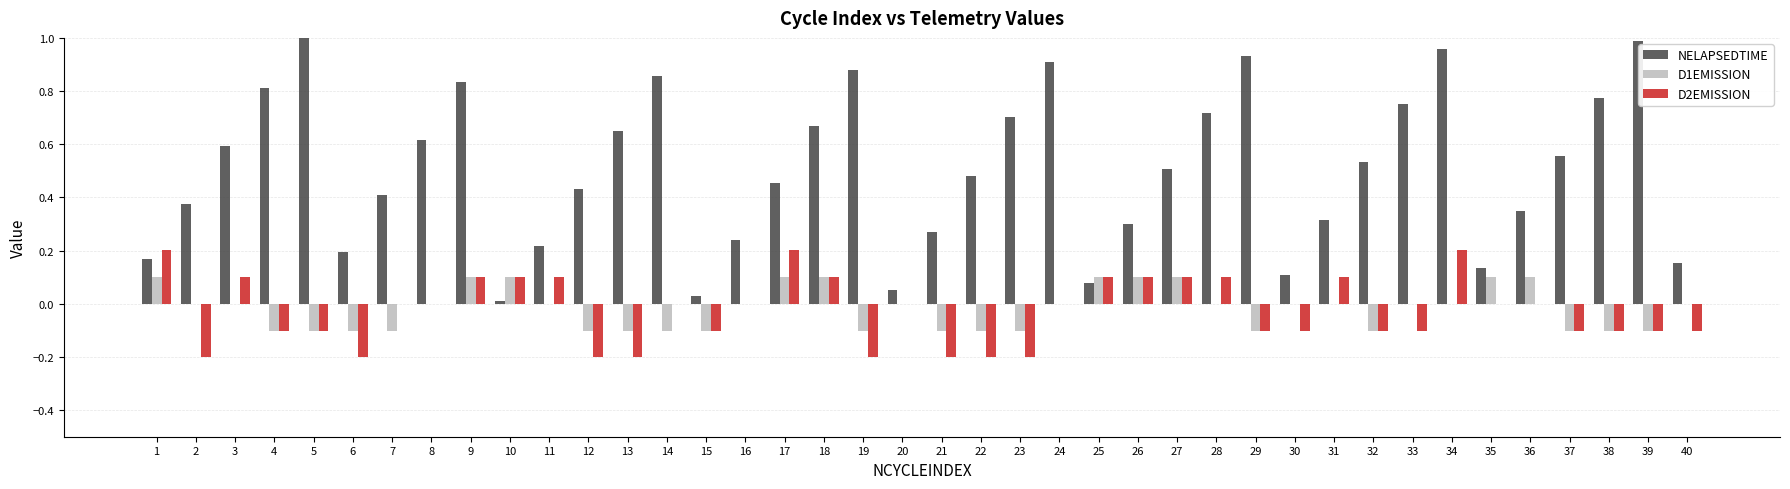

Which series has the largest total across all categories?

NELAPSEDTIME